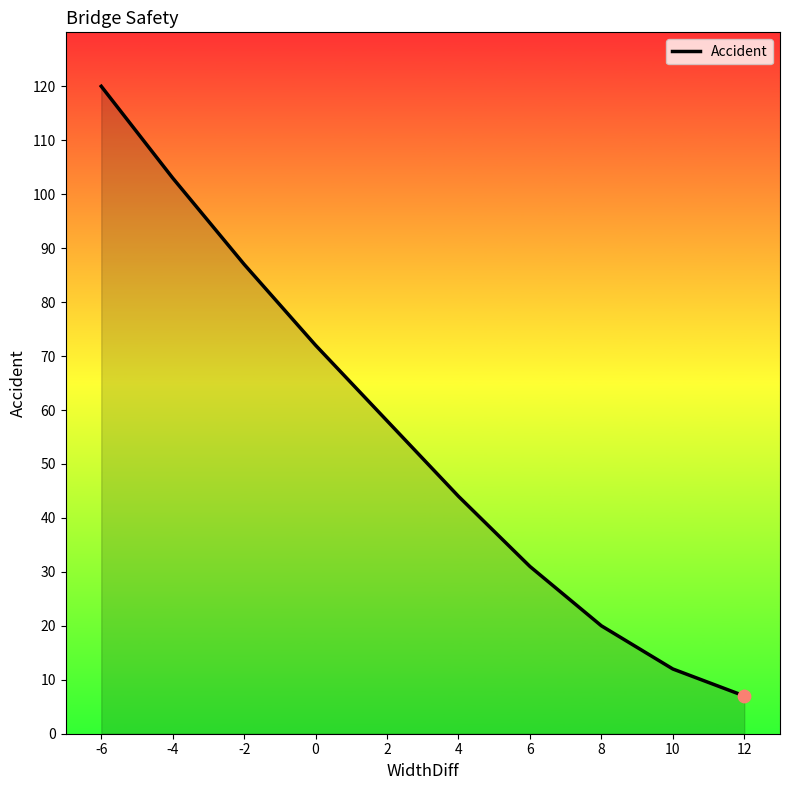

What is the ratio of the value at -4 to the value at 6?

3.3